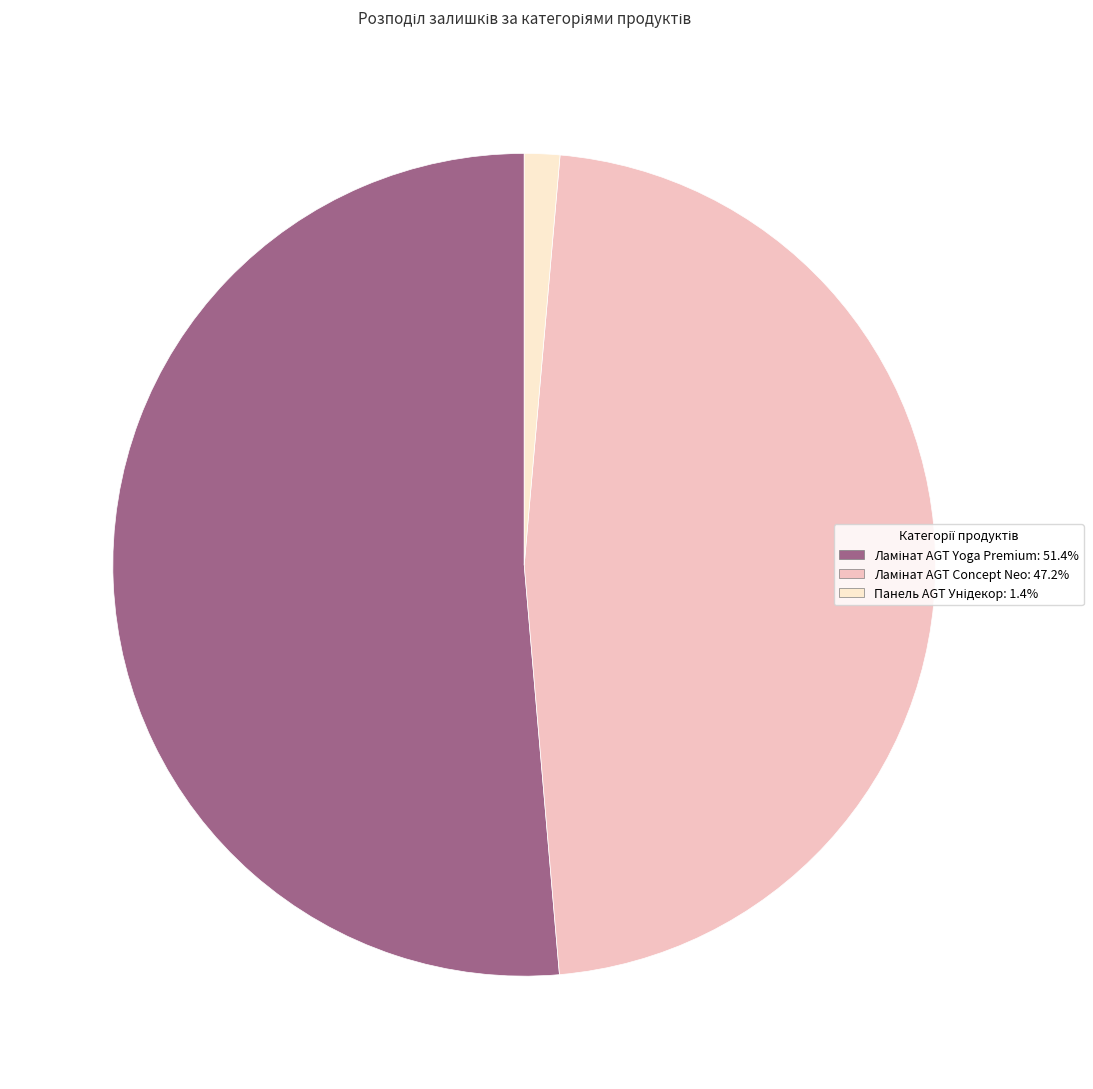

Is there a majority slice in this chart?

Yes